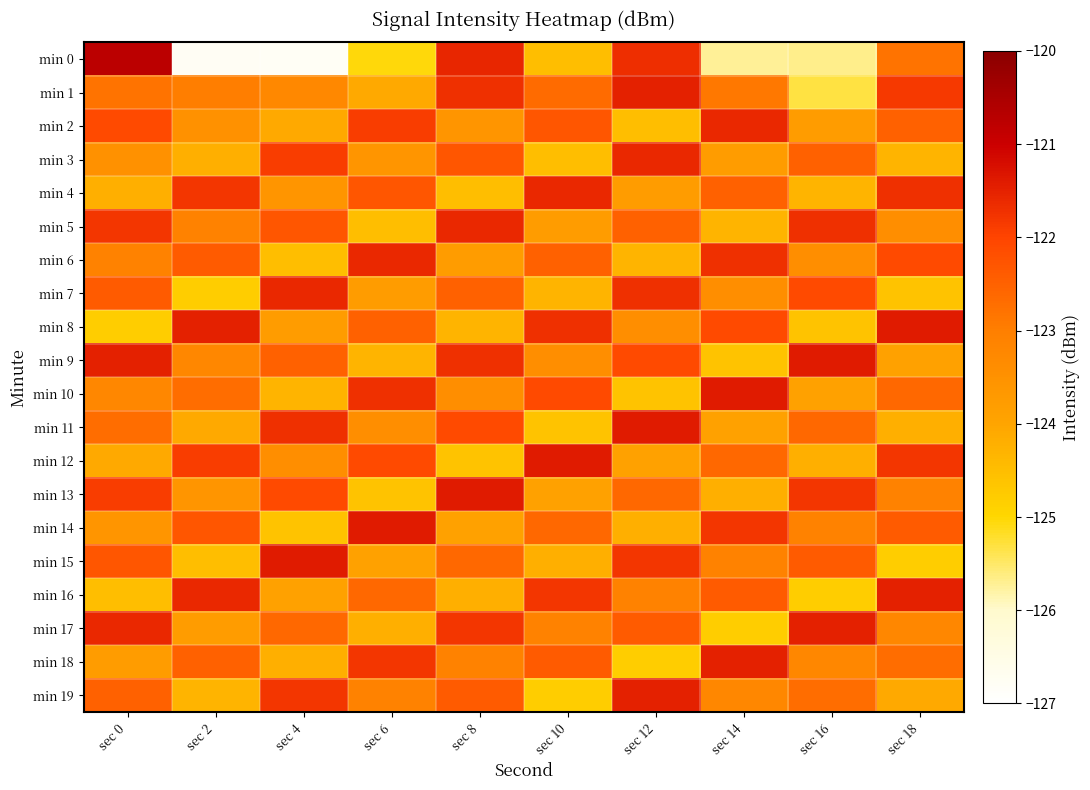

At how many categories does at least one series exceed -121?

1